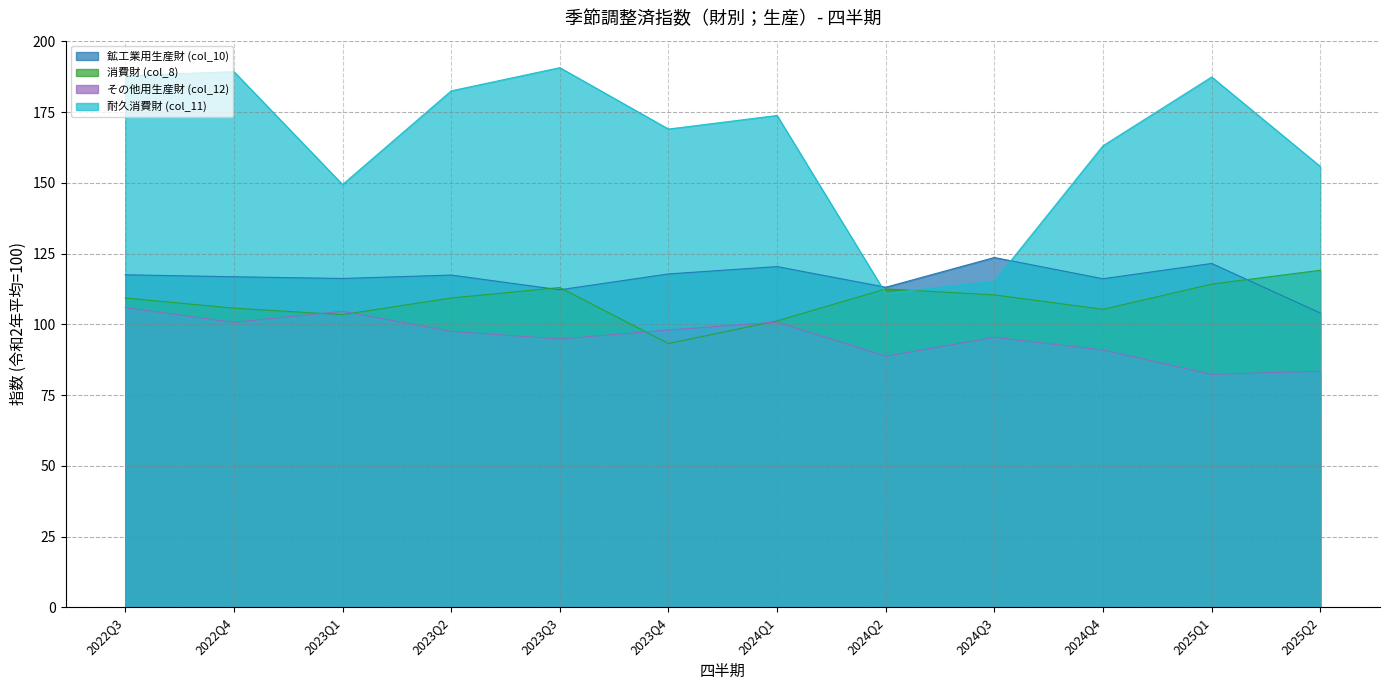

Which series changed the most between 2024Q2 and 2024Q4?

耐久消費財 (col_11)